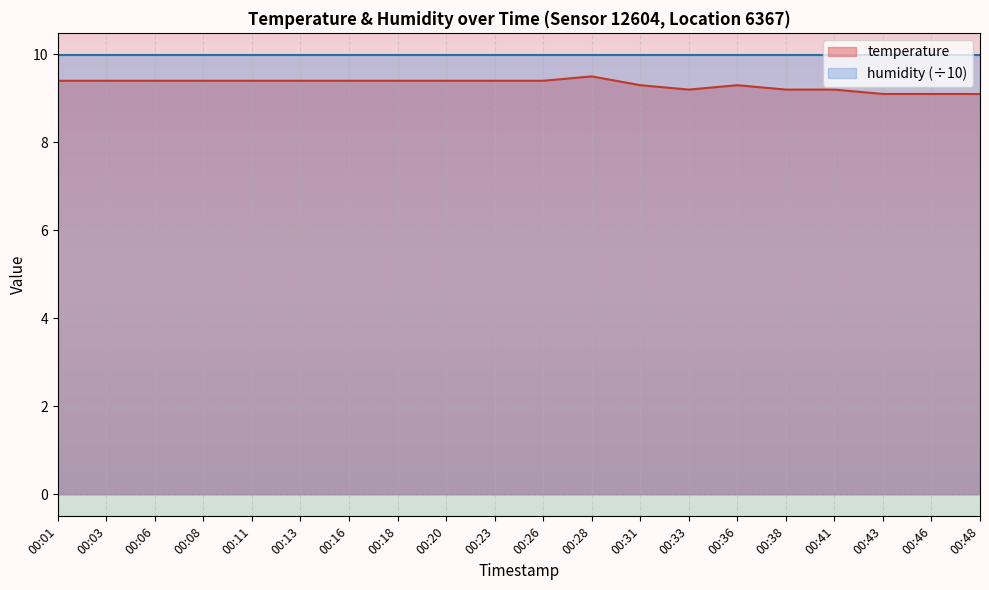

What is the sum of the values at 00:38 and 00:33?

18.4